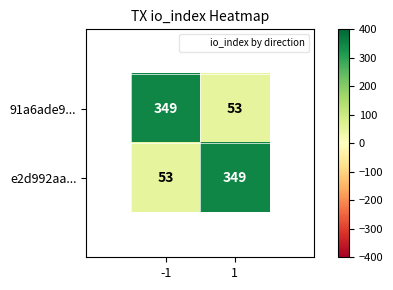

What is the smallest value displayed?

53